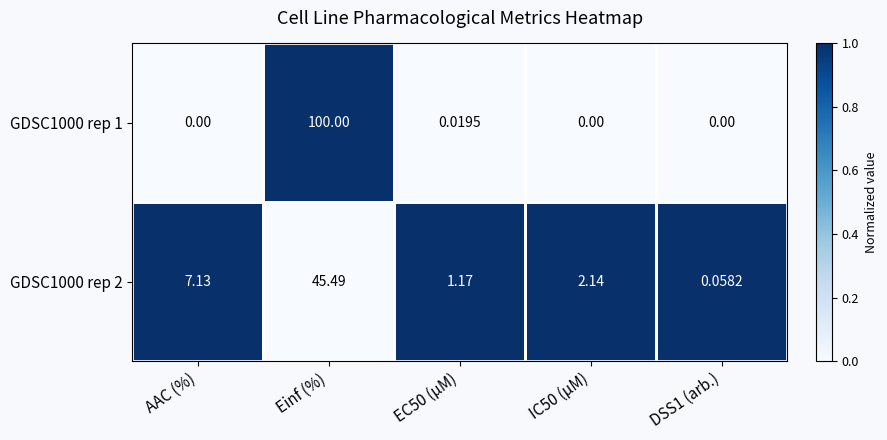

At which category does the chart reach its peak across all series?

Einf (%)